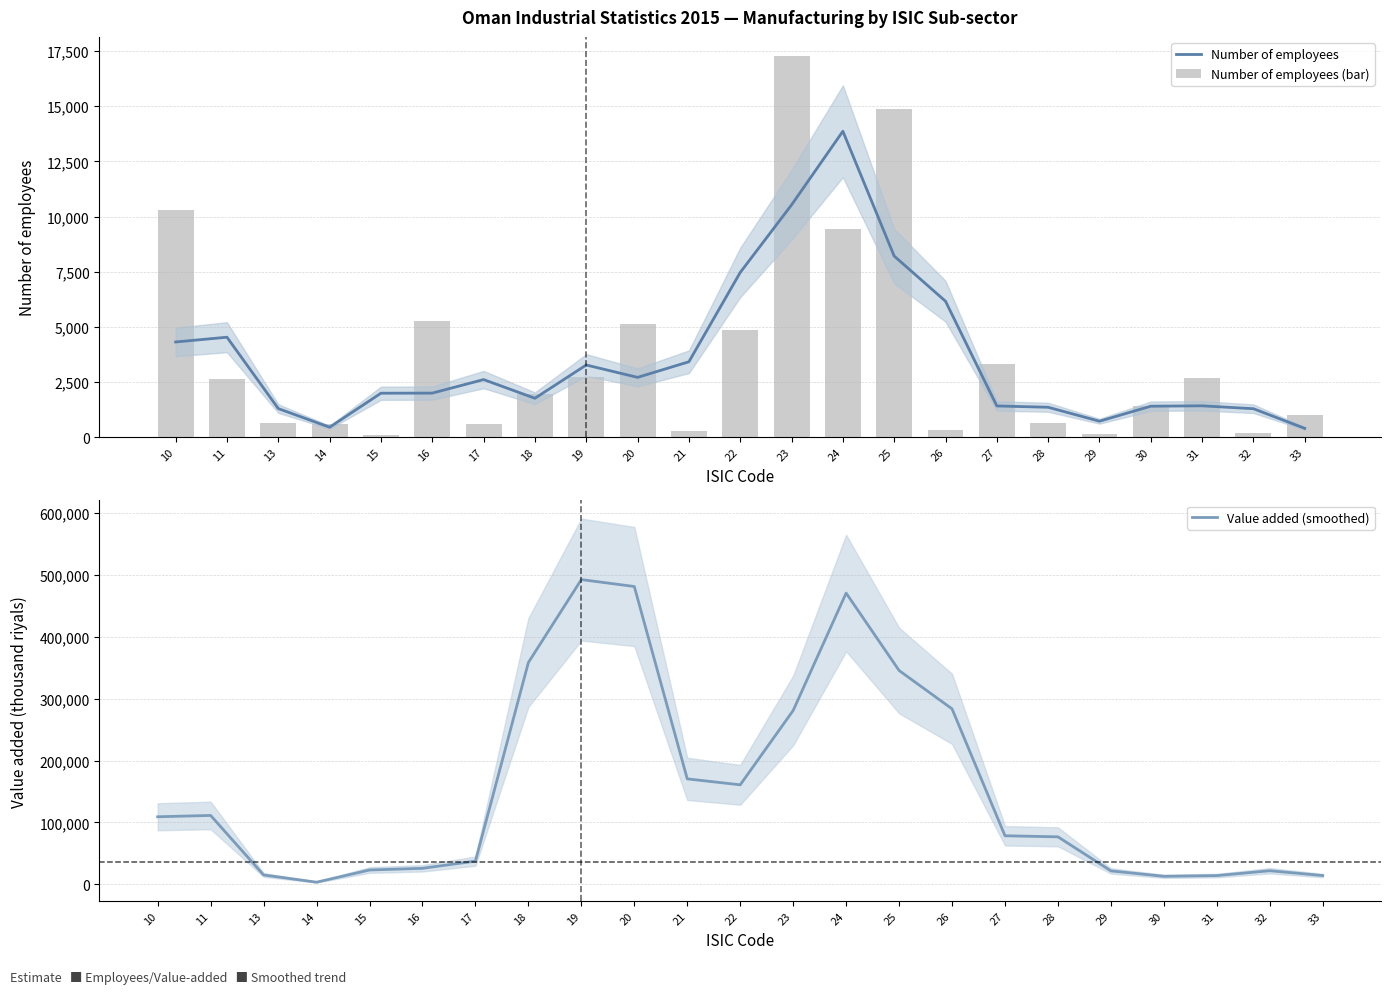

Which category has the highest value across all series?

19